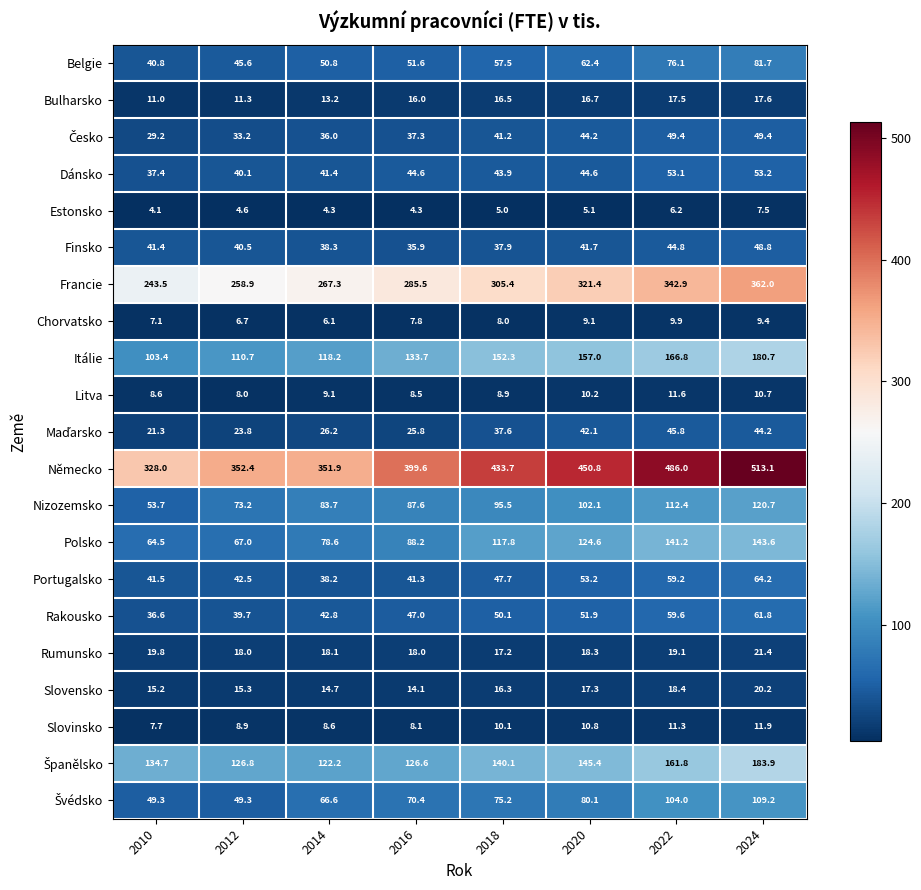

What is the difference between the highest and lowest values at 2024?

505.6